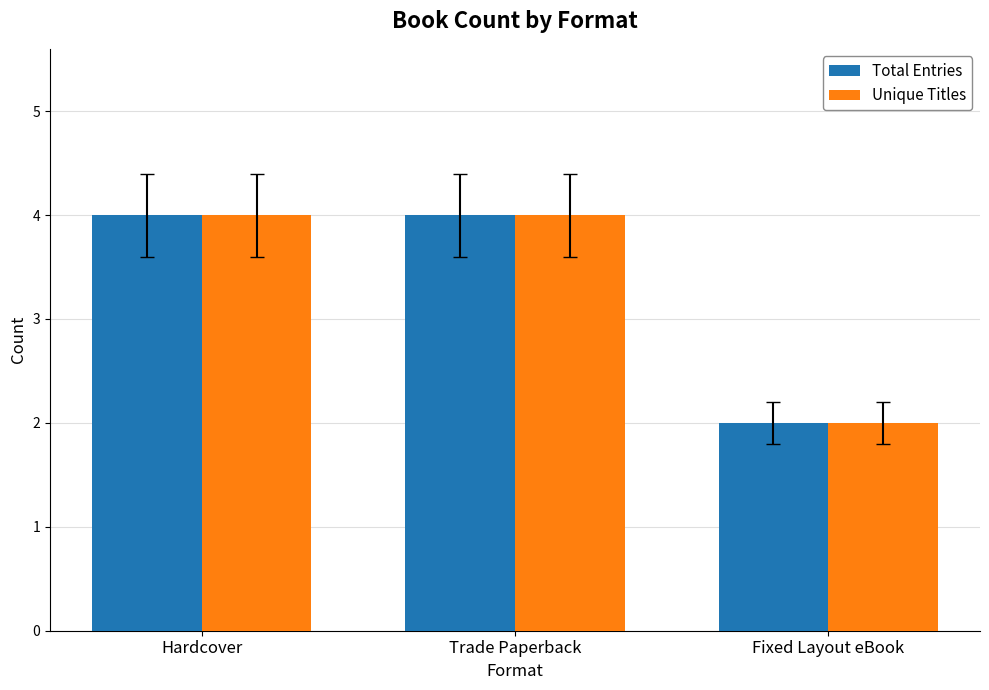

What is the total value across all series at Hardcover?

8